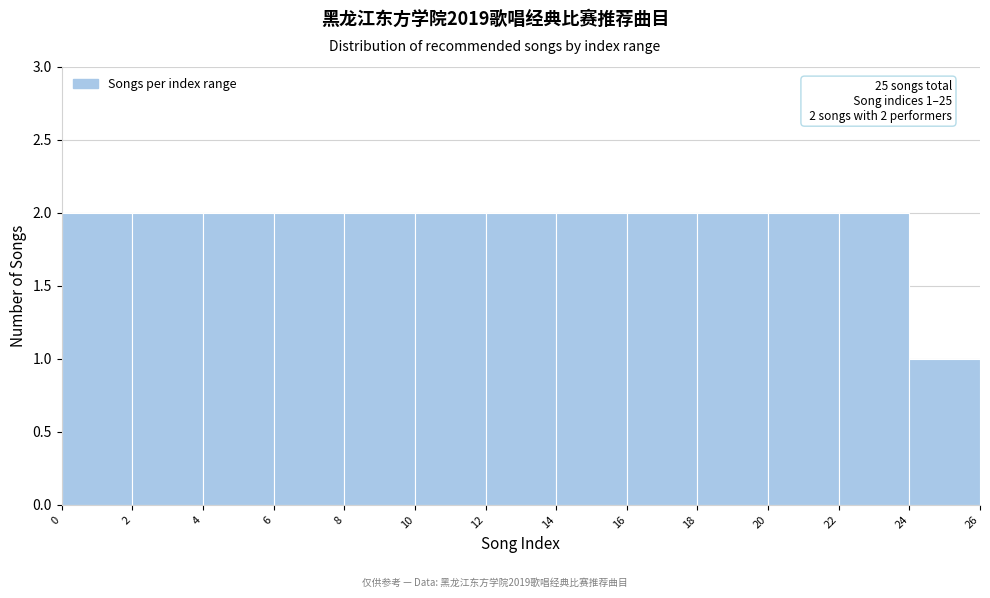

Reading left to right, extract all data points from this chart.

0=2	2=2	4=2	6=2	8=2	10=2	12=2	14=2	16=2	18=2	20=2	22=2	24=1